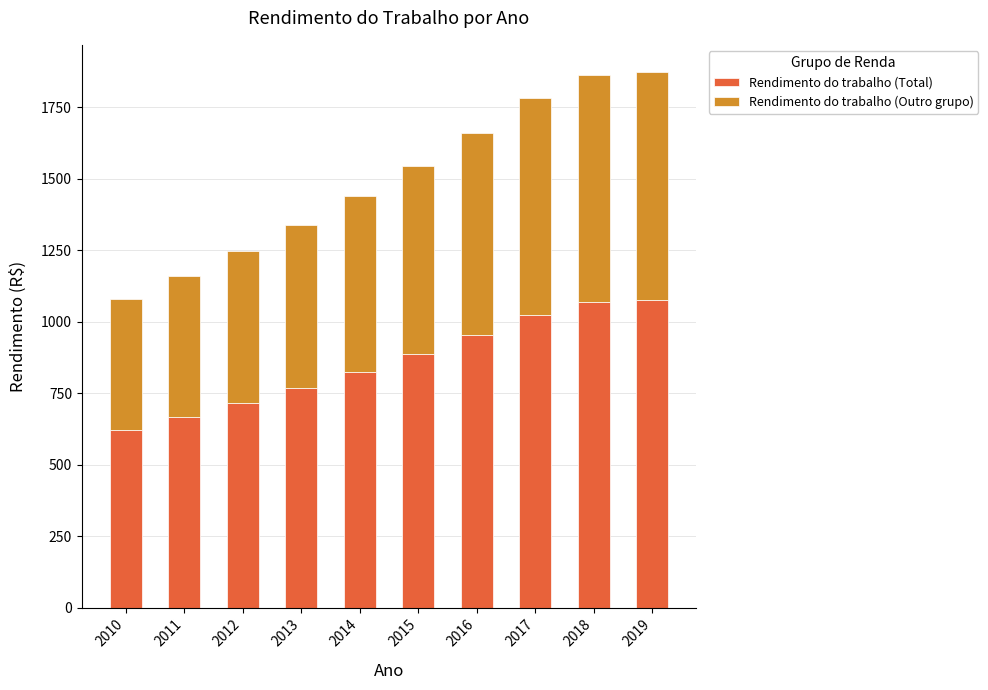

What is the sum of all Rendimento do trabalho (Total) values?

8598.0